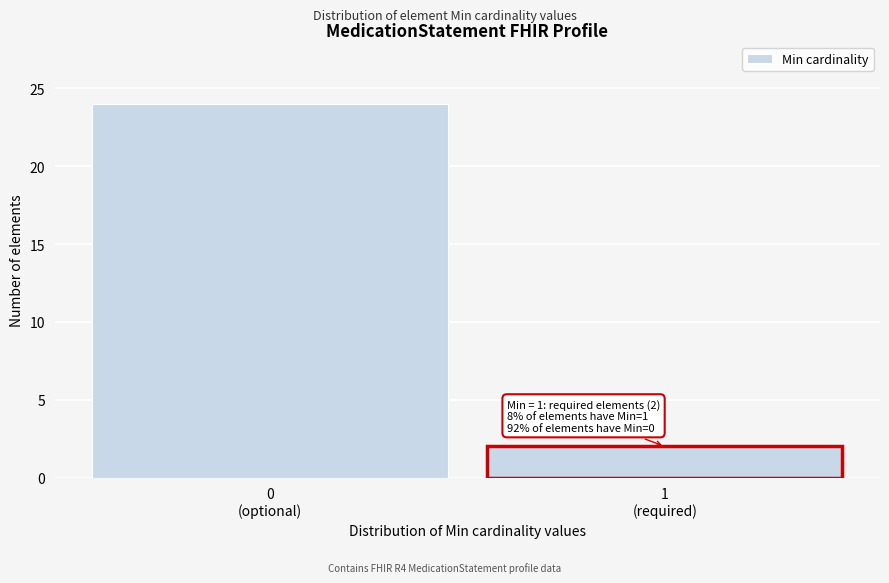

Reading left to right, extract all data points from this chart.

24	2